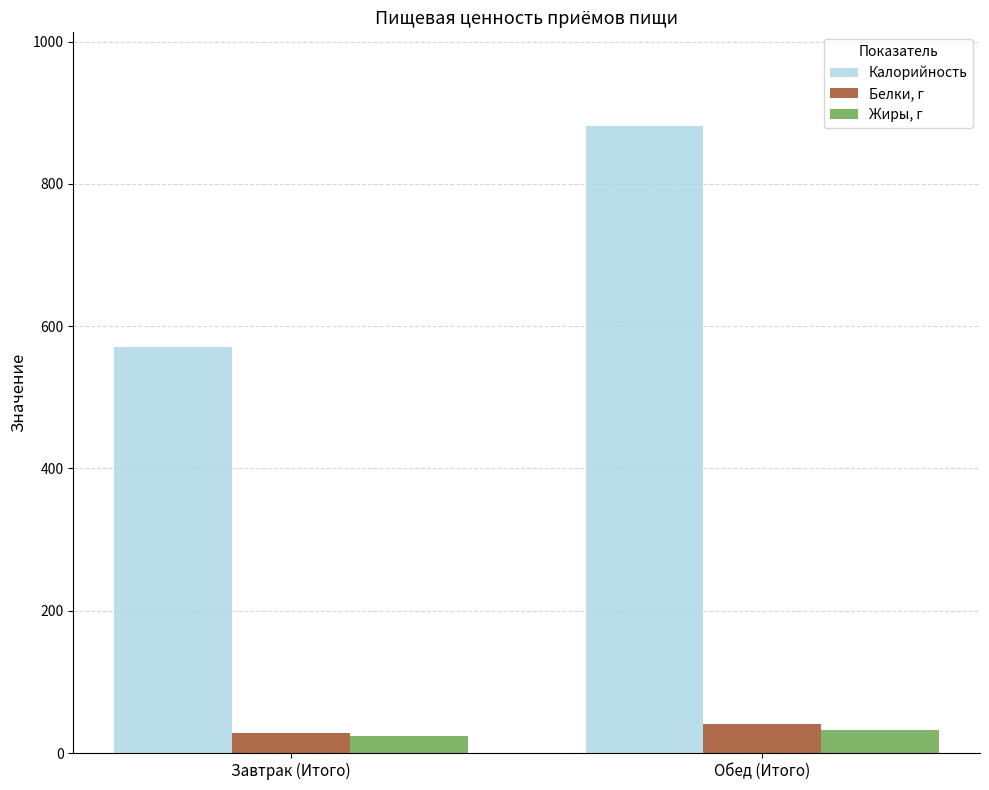

At which category does the chart reach its peak across all series?

Обед (Итого)